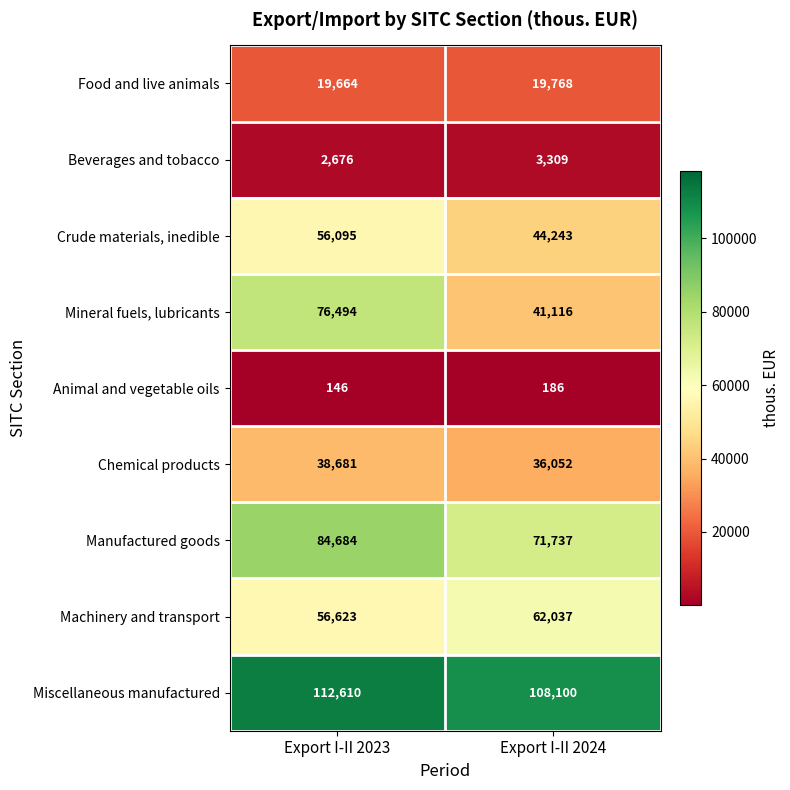

Between Export I-II 2023 and Export I-II 2024, which series saw the biggest shift?

Mineral fuels, lubricants